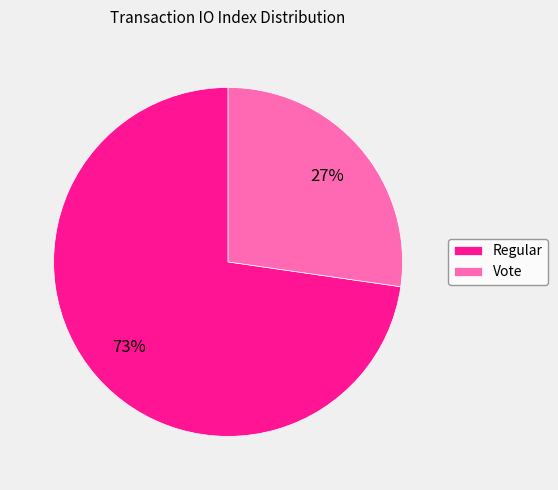

Between Regular and Vote, which is larger?

Regular